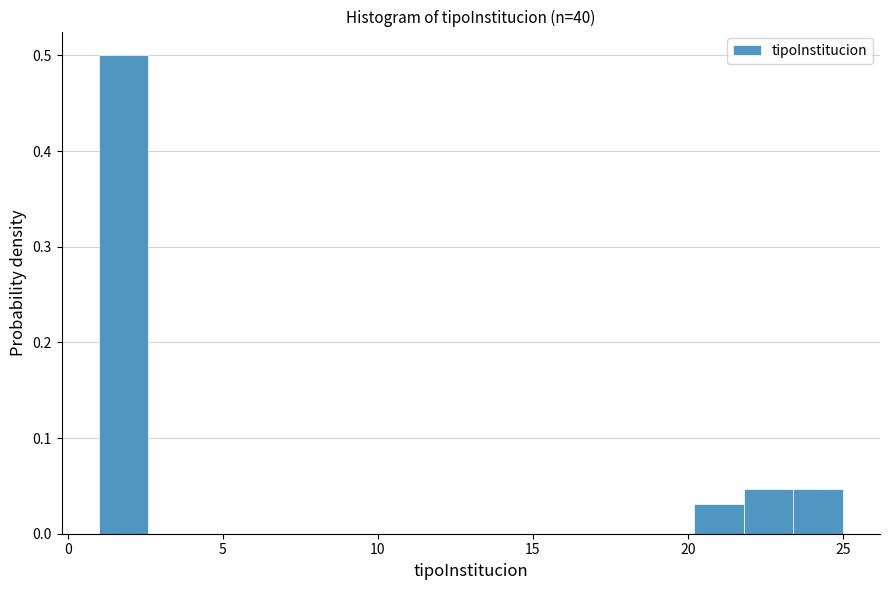

Around what value on the x-axis is the tallest bar? Give the approximate position of its centre, as read against the axis.

2.0